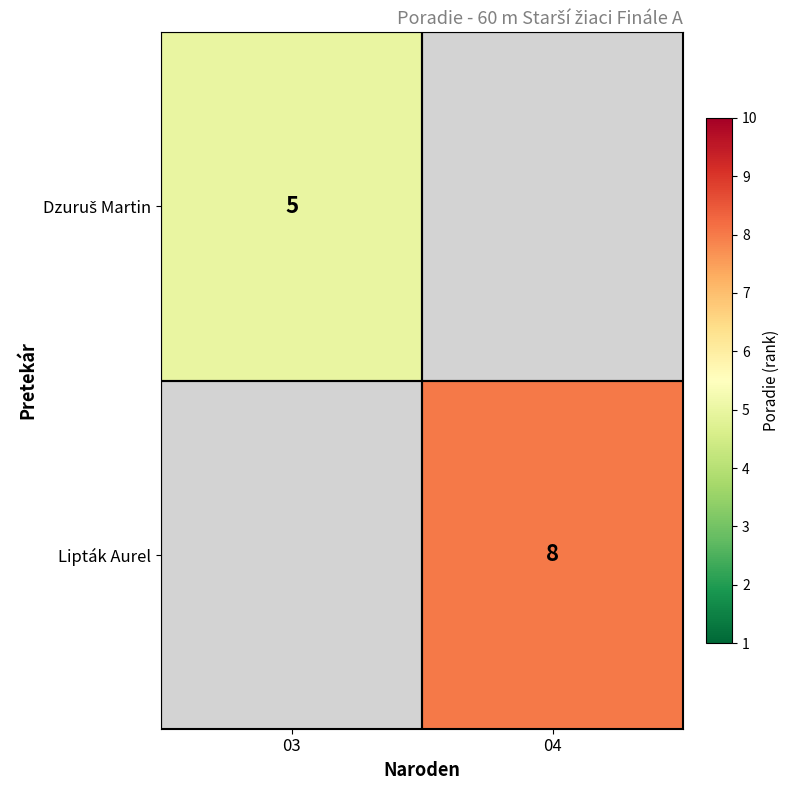

Is it true that Lipták Aurel equals 4 at 04?

False